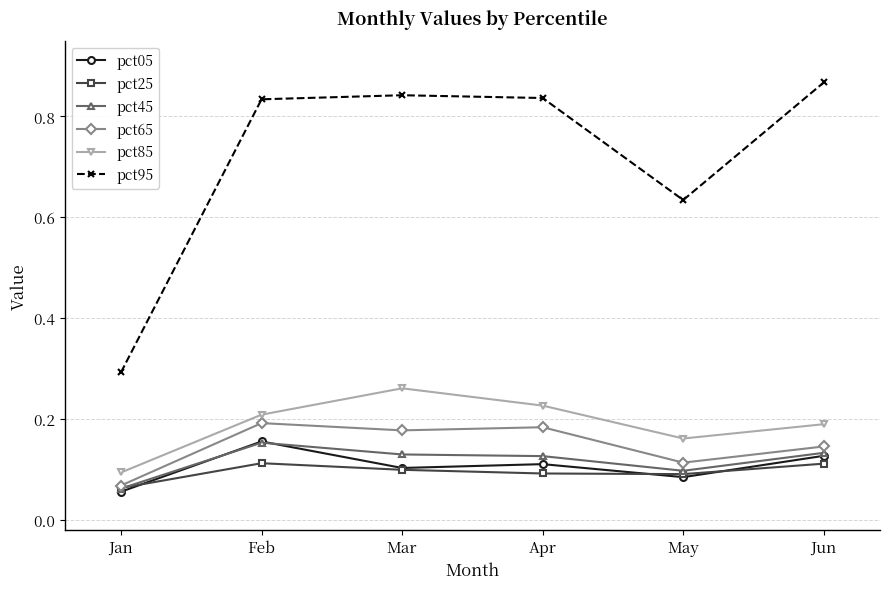

What is the total value across all series at Mar?

1.6